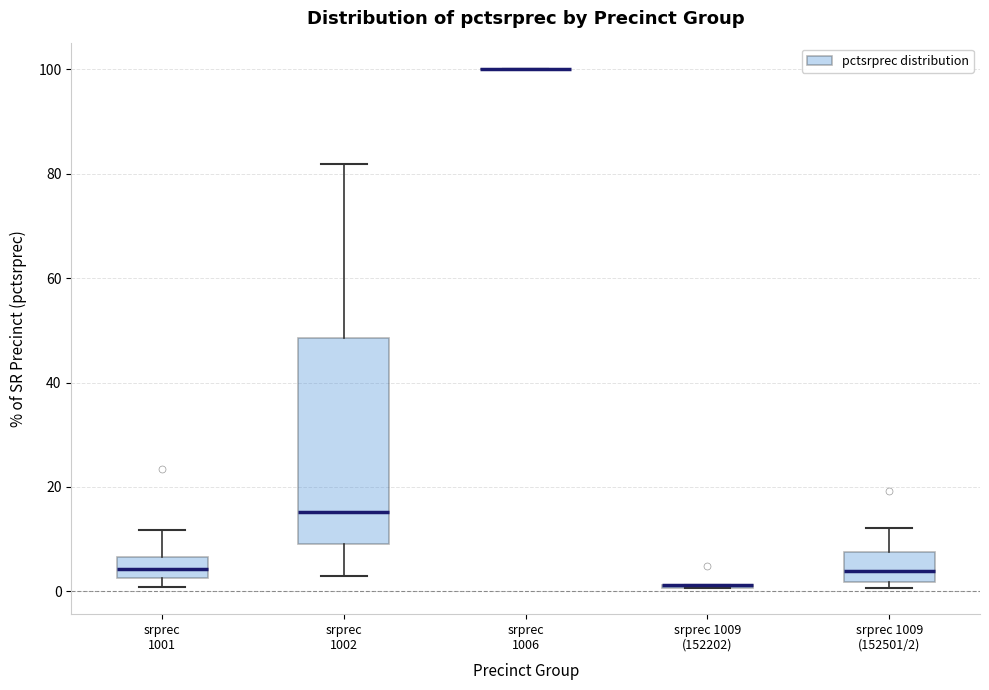

Reading left to right, read every box against the y-axis: the position of its median line, the range the box covers, and the ends of its whiskers. The values are not printed on the chart, so give them approximately, as read against the axis.

srprec 1001: median 4, box 2 to 6, whiskers 0 to 12
srprec 1002: median 16, box 10 to 48, whiskers 4 to 82
srprec 1006: box collapsed to a line at 100, whiskers 100 to 100
srprec 1009 (152202): box collapsed to a line at 2, whiskers 0 to 2
srprec 1009 (152501/2): median 4, box 2 to 8, whiskers 0 to 12